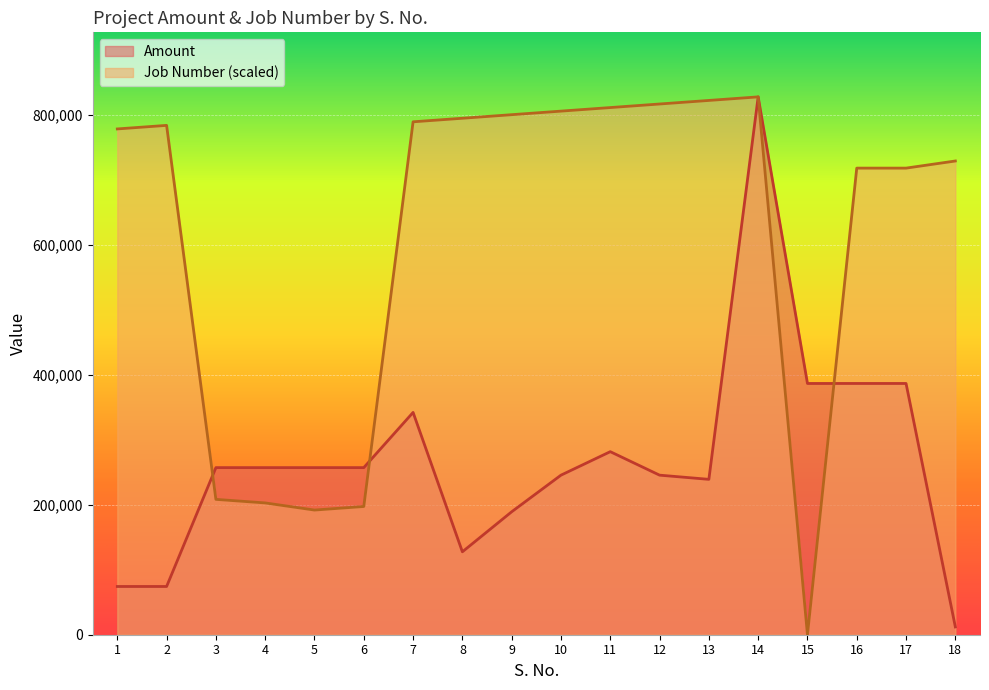

How many values in the Amount series are below 257250?

8